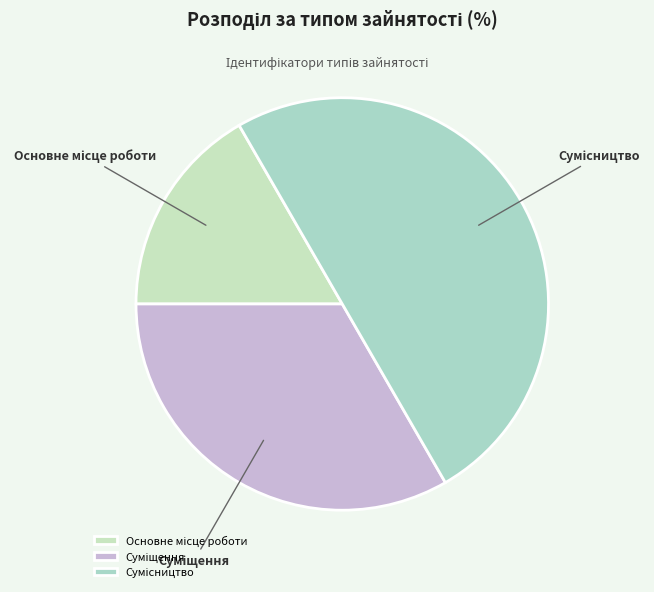

How many segments does this pie chart have?

3